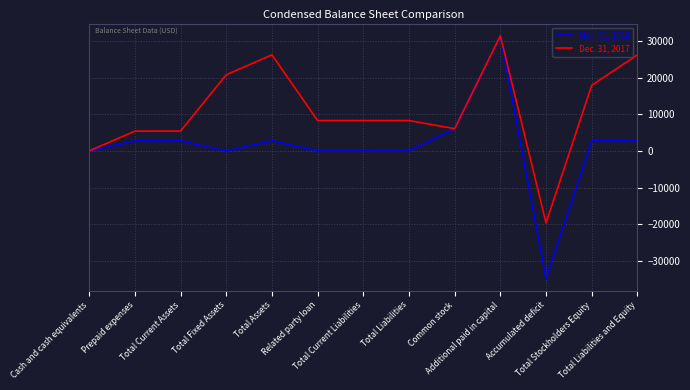

What is the sum of the Mar. 31, 2018 values at Prepaid expenses and Total Current Assets?

5521